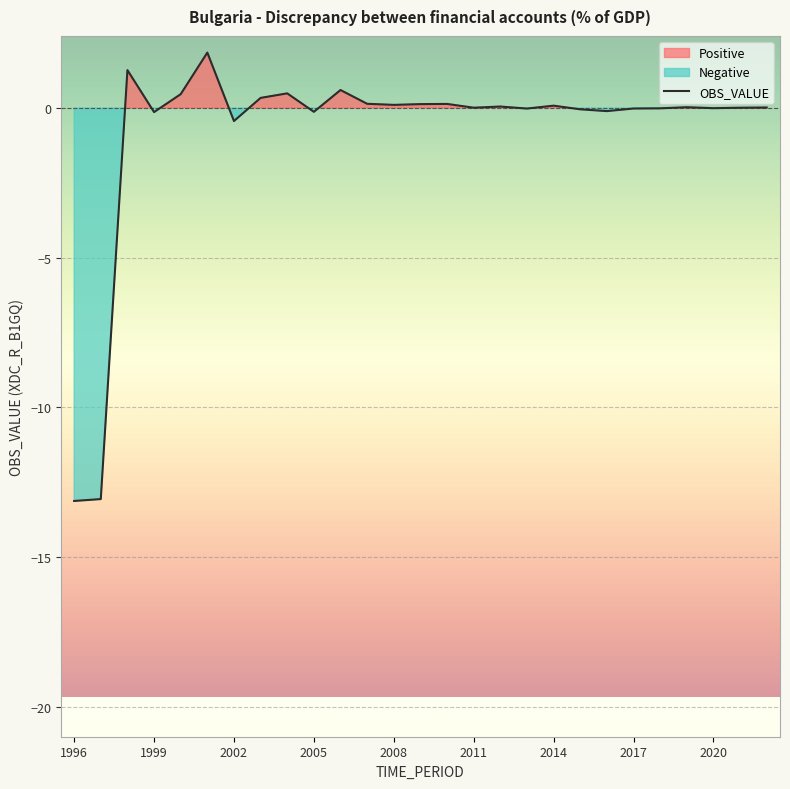

Rank the categories by value from lowest to highest.

1996, 1997, 2002, 1999, 2005, 2016, 2015, 2013, 2017, 2018, 2020, 2021, 2011, 2022, 2019, 2012, 2014, 2008, 2009, 2010, 2007, 2003, 2000, 2004, 2006, 1998, 2001